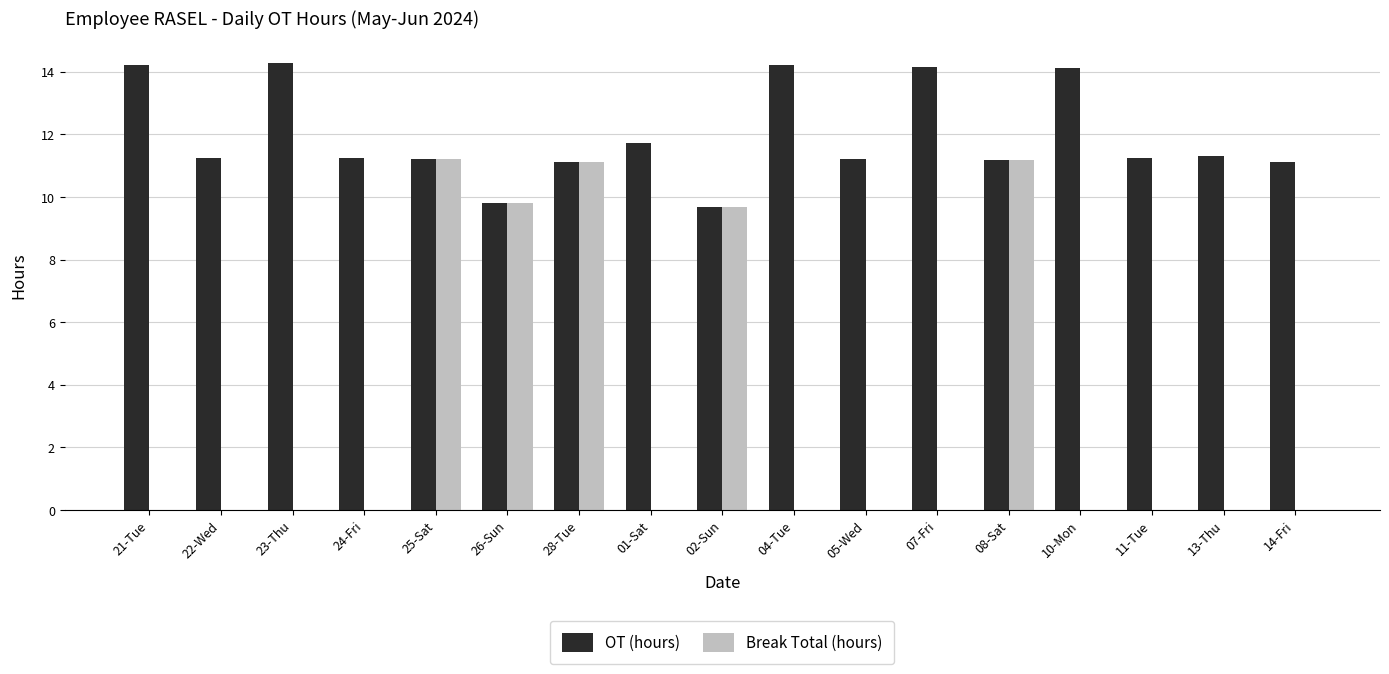

What are all the series names shown in the legend?

OT (hours), Break Total (hours)